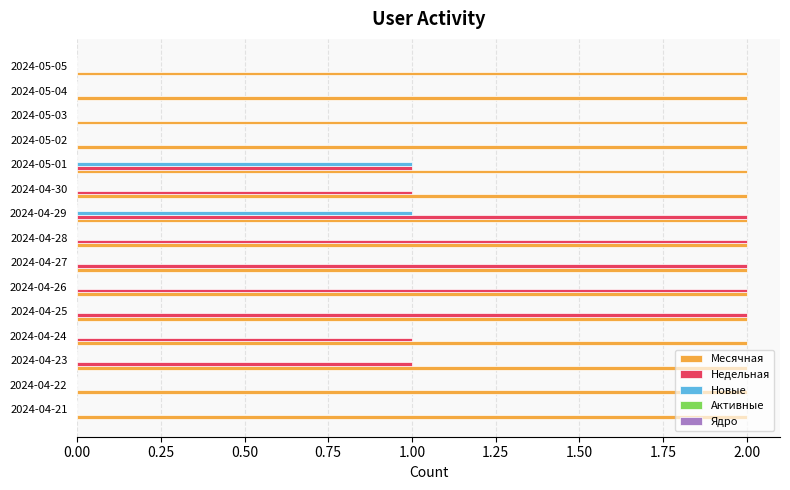

Which series has the largest total across all categories?

Месячная